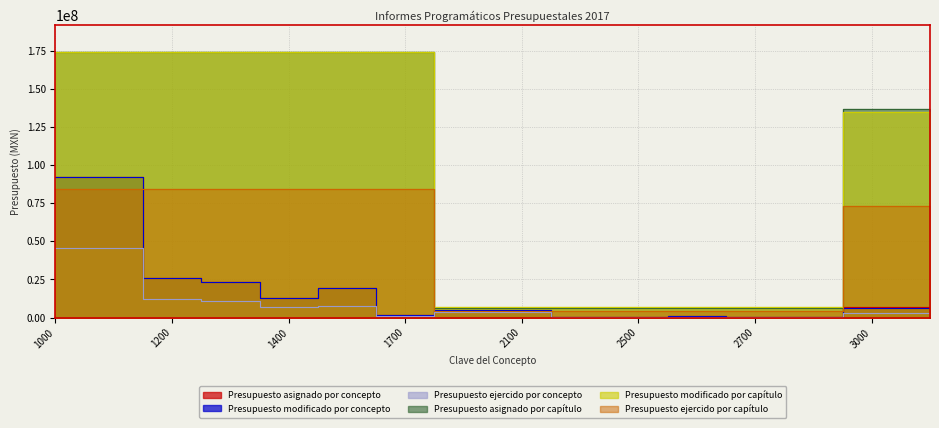

Reading left to right, transcribe all the data shown in this chart.

Presupuesto asignado por concepto: 1000=92090000	1100=92090000	1200=26177000	1300=23015000	1400=12522000	1500=19167000	1700=1424000	2000=4033000	2100=4033000	2400=140000	2500=73000	2600=900000	2700=635000	2900=296000	3000=7040000	3100=7040000
Presupuesto modificado por concepto: 1000=92090000	1100=92090000	1200=26177000	1300=23015000	1400=12522000	1500=19167000	1700=1424000	2000=5033000	2100=5033000	2400=140000	2500=73000	2600=900000	2700=635000	2900=296000	3000=6040000	3100=6040000
Presupuesto ejercido por concepto: 1000=45697270	1100=45697270	1200=12381119	1300=10987210	1400=6973641	1500=7833199	1700=665900	2000=3394462	2100=3394462	2400=72563	2500=39426	2600=419200	2700=101581	2900=74496	3000=2797315	3100=2797315
Presupuesto asignado por capítulo: 1000=174395000	1100=174395000	1200=174395000	1300=174395000	1400=174395000	1500=174395000	1700=174395000	2000=6077000	2100=6077000	2400=6077000	2500=6077000	2600=6077000	2700=6077000	2900=6077000	3000=136528000	3100=136528000
Presupuesto modificado por capítulo: 1000=174395000	1100=174395000	1200=174395000	1300=174395000	1400=174395000	1500=174395000	1700=174395000	2000=7077000	2100=7077000	2400=7077000	2500=7077000	2600=7077000	2700=7077000	2900=7077000	3000=134578000	3100=134578000
Presupuesto ejercido por capítulo: 1000=84538339	1100=84538339	1200=84538339	1300=84538339	1400=84538339	1500=84538339	1700=84538339	2000=4101728	2100=4101728	2400=4101728	2500=4101728	2600=4101728	2700=4101728	2900=4101728	3000=73224674	3100=73224674